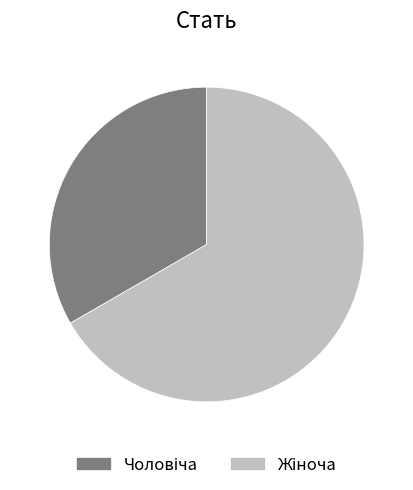

Is there any slice that represents more than half of the pie?

Yes